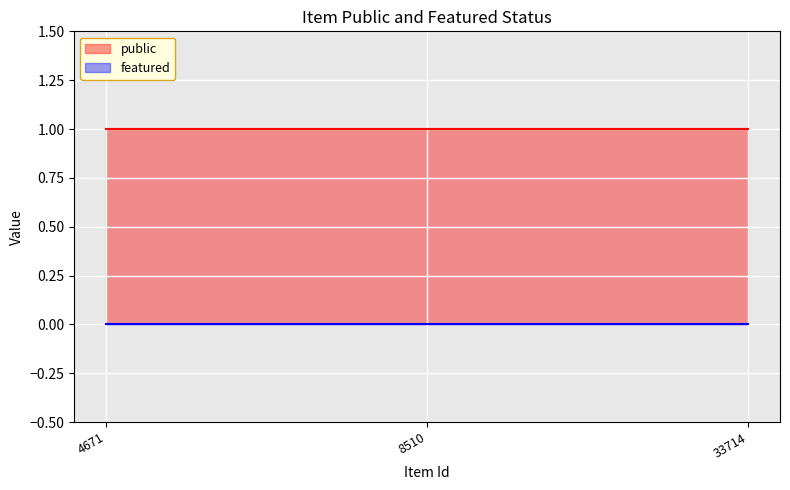

At which category is the sum across all series the highest?

4671